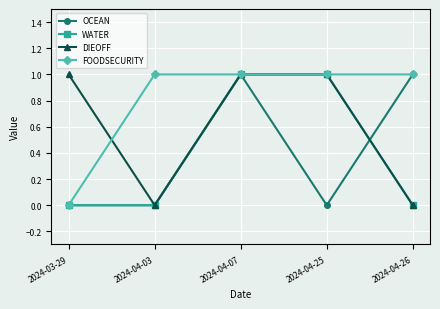

At which category is the sum across all series the highest?

2024-04-07